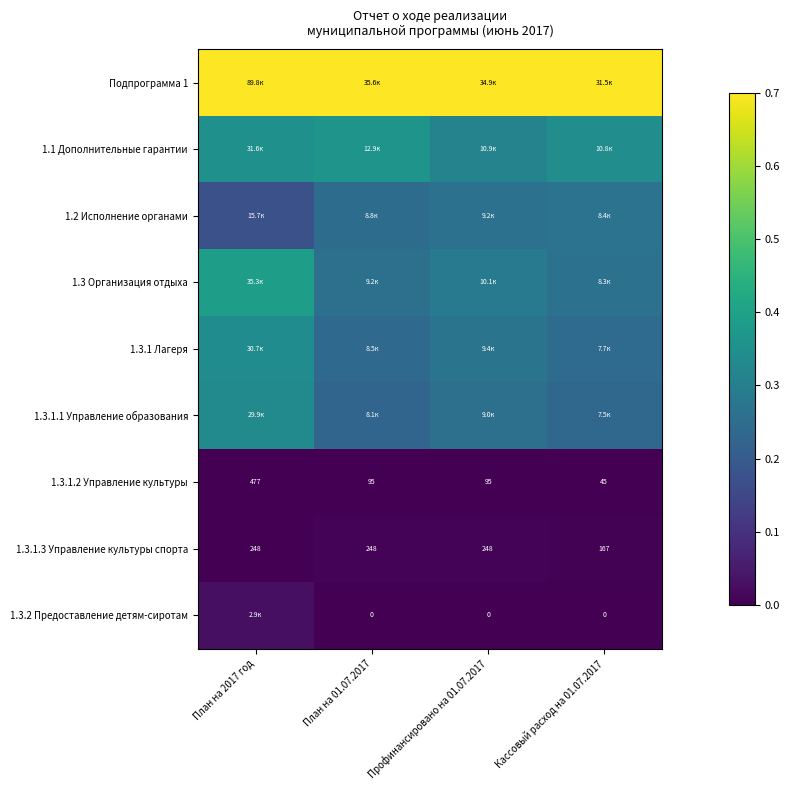

Is the value of 1.3.1.3 Управление культуры спорта at Профинансировано на 01.07.2017 greater than the value of 1.3.2 Предоставление детям-сиротам at Профинансировано на 01.07.2017?

Yes